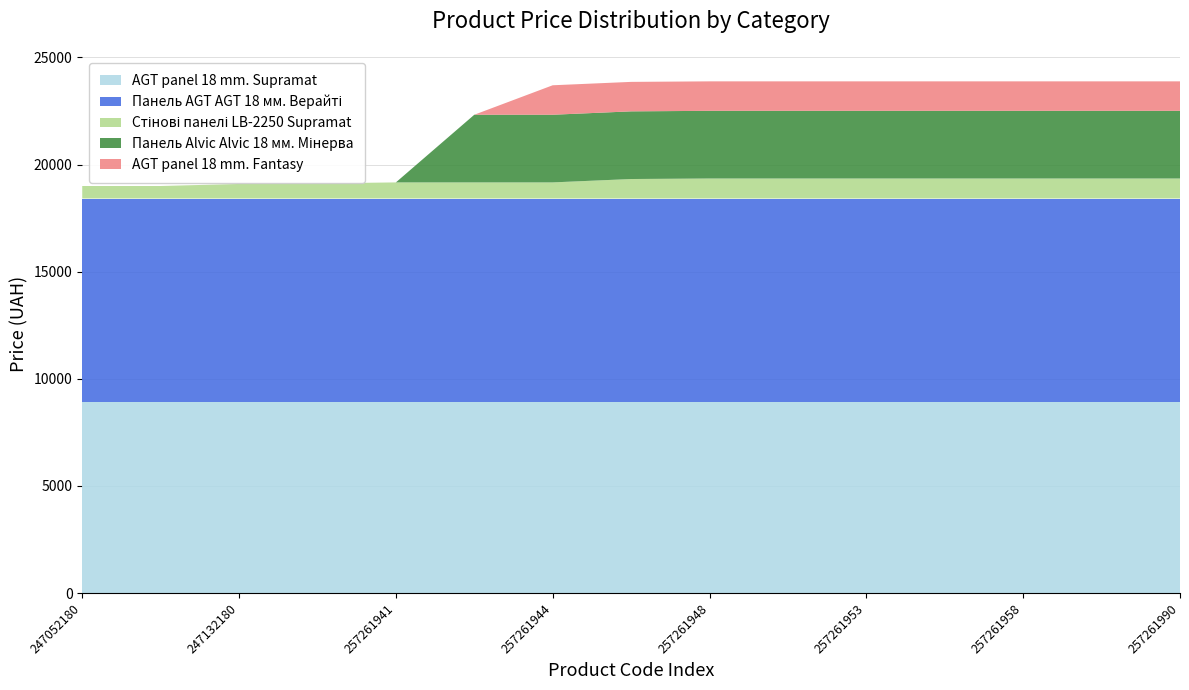

Reading left to right, list all the values displayed in this chart.

AGT panel 18 mm. Supramat: 8934.1	8934.1	8934.1	8934.1	8934.1	8934.1	8934.1	8934.1	8934.1	8934.1	8934.1	8934.1	8934.1	8934.1	8934.1
Панель AGT AGT 18 мм. Верайті: 9480.1	9480.1	9480.1	9480.1	9480.1	9480.1	9480.1	9480.1	9480.1	9480.1	9480.1	9480.1	9480.1	9480.1	9480.1
Стінові панелі LB-2250 Supramat: 584.4	584.4	681.0	705.1	752.2	752.2	752.2	910.4	934.5	934.5	934.5	934.5	934.5	934.5	934.5
Панель Alvic Alvic 18 мм. Мінерва: 0.0	0.0	0.0	0.0	0.0	3157.9	3157.9	3157.9	3157.9	3157.9	3157.9	3157.9	3157.9	3157.9	3157.9
AGT panel 18 mm. Fantasy: 0.0	0.0	0.0	0.0	0.0	0.0	1375.4	1375.4	1375.4	1375.4	1375.4	1375.4	1375.4	1375.4	1375.4